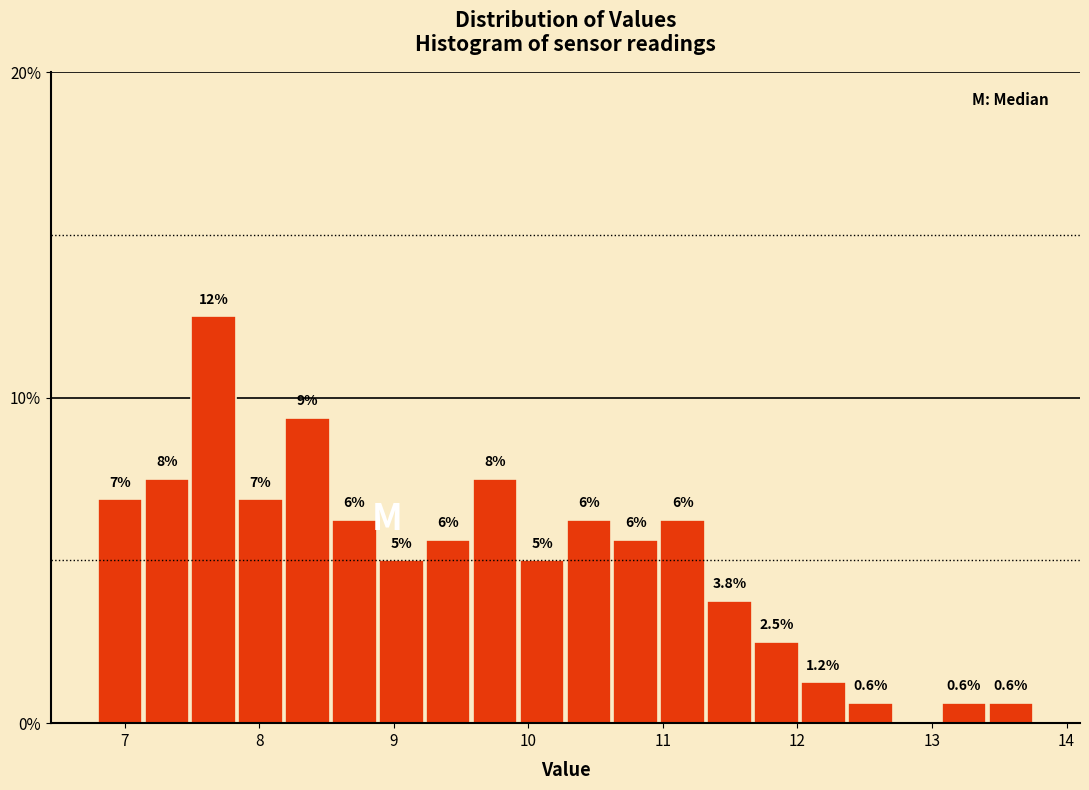

Read against the x-axis, roughly where is the centre of the tallest bar?

7.7